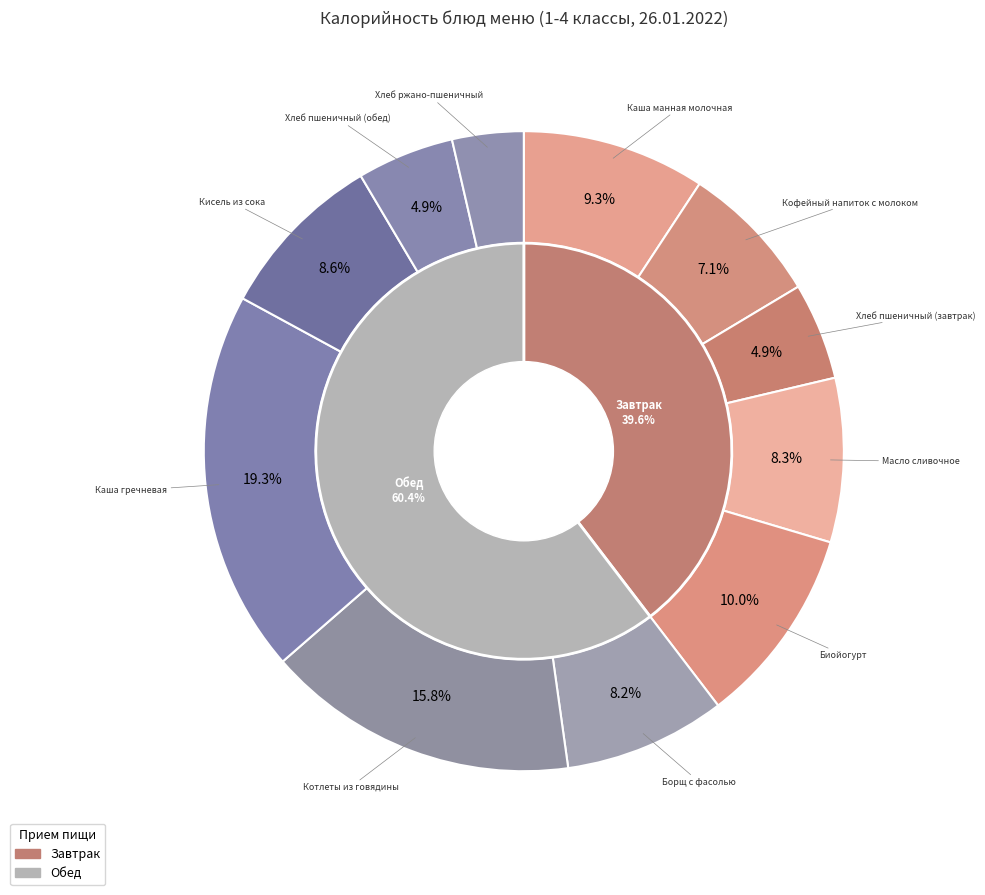

How many segments does this pie chart have?

11